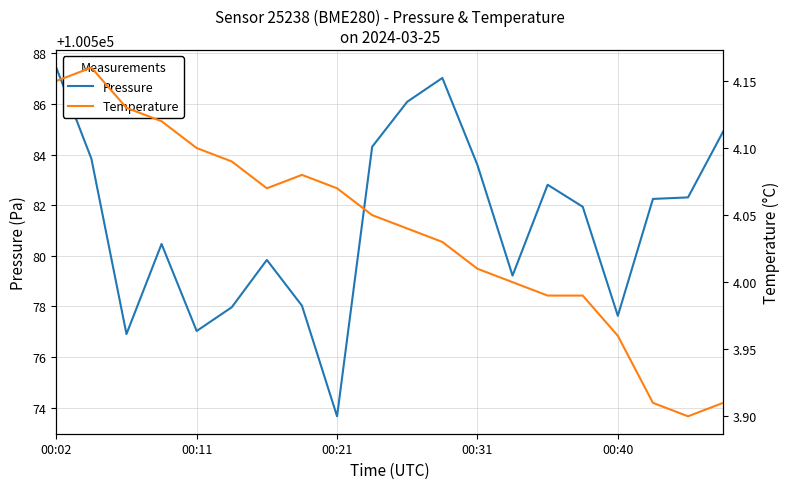

At which label does Pressure reach its minimum?

00:21